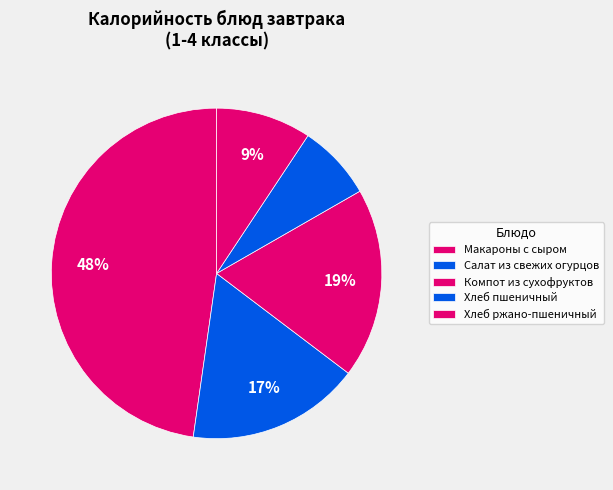

How many slices are in this pie chart?

5